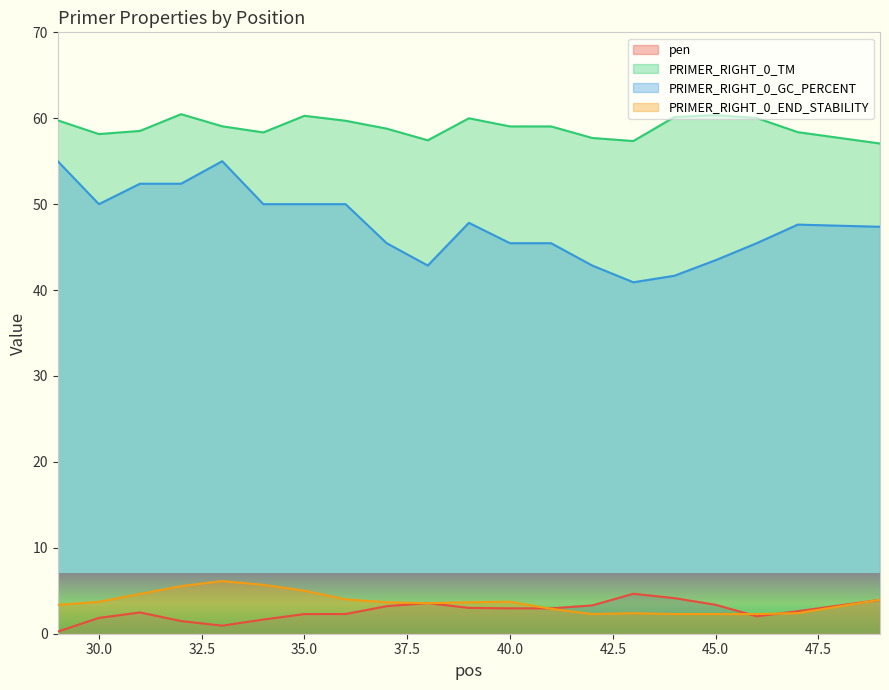

The value of PRIMER_RIGHT_0_END_STABILITY at 49 is 2.3. True or false?

False